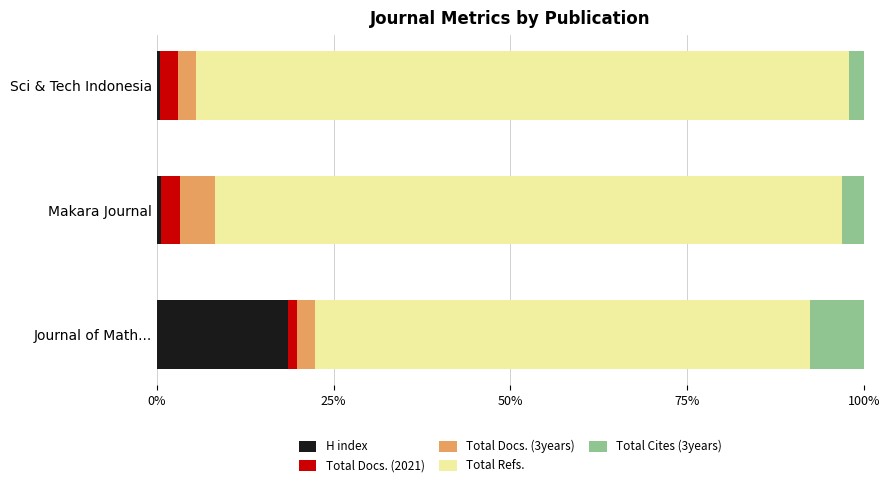

At which label does H index reach its peak?

Journal of Math...